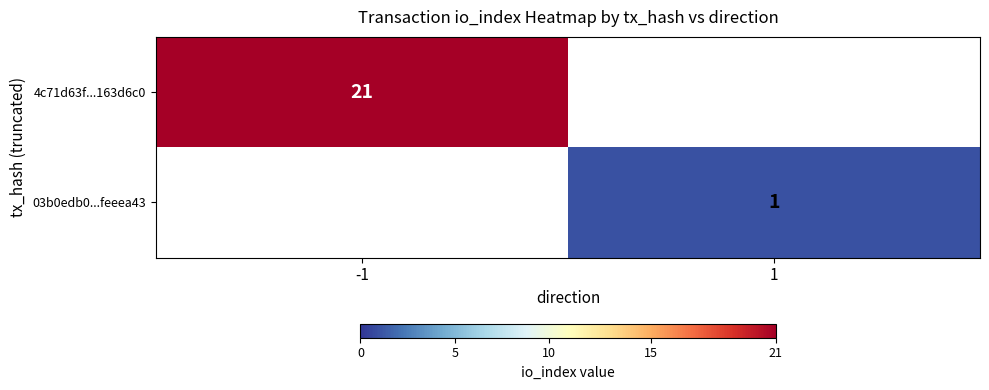

At which category does the chart reach its peak across all series?

-1